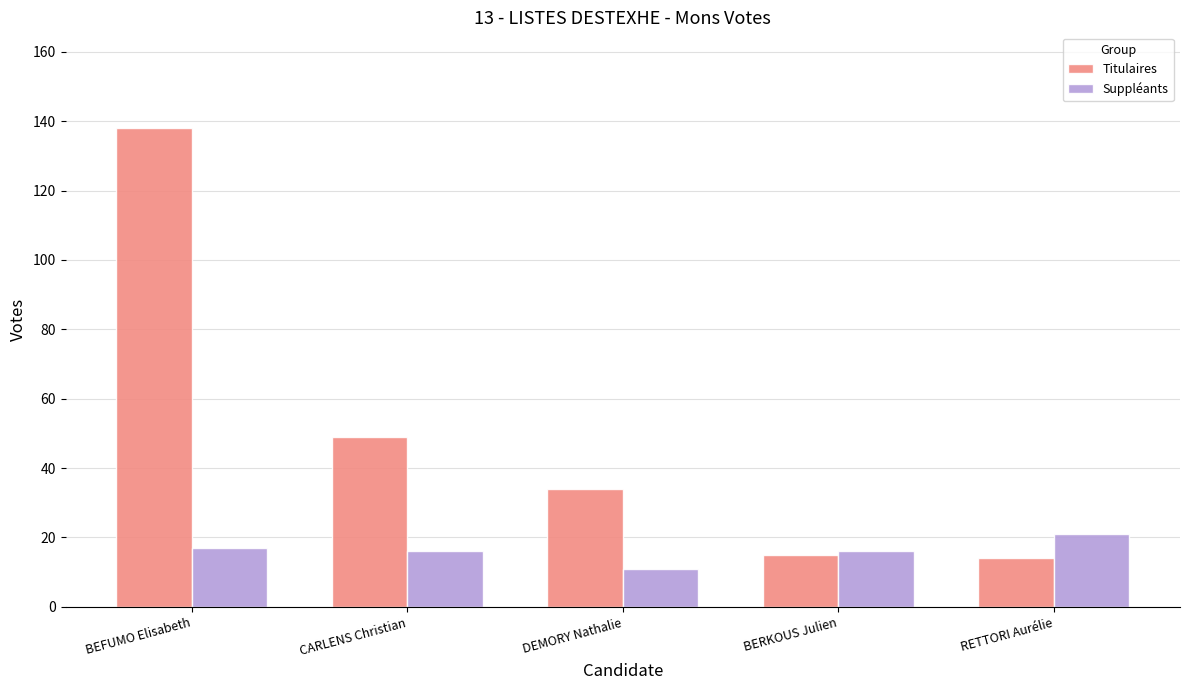

What is the label of the 1st bar from the left?

BEFUMO Elisabeth